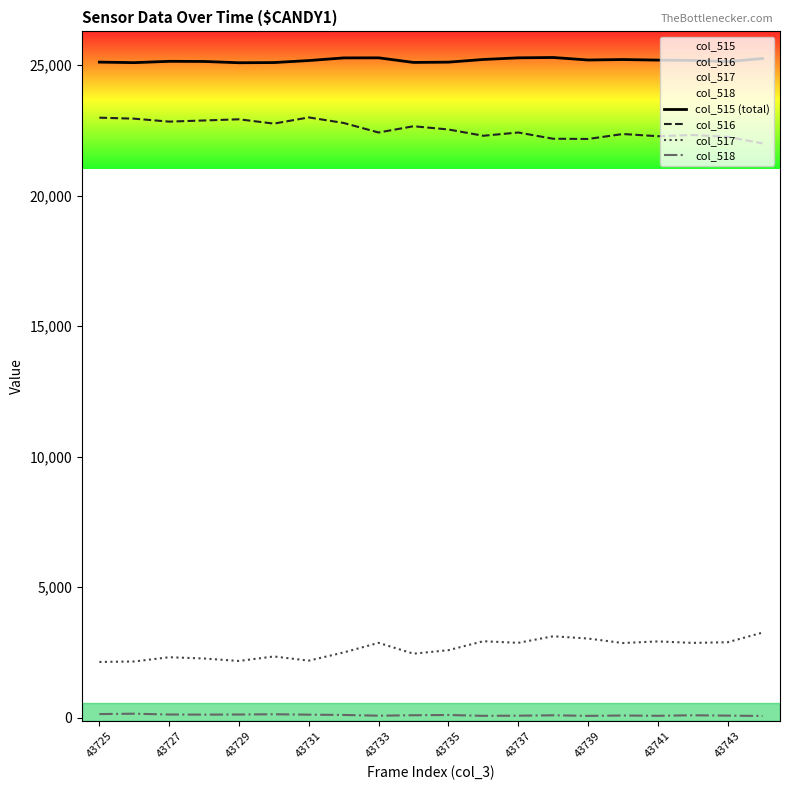

What is the difference between the maximum and minimum values in the col_517 series?

1124